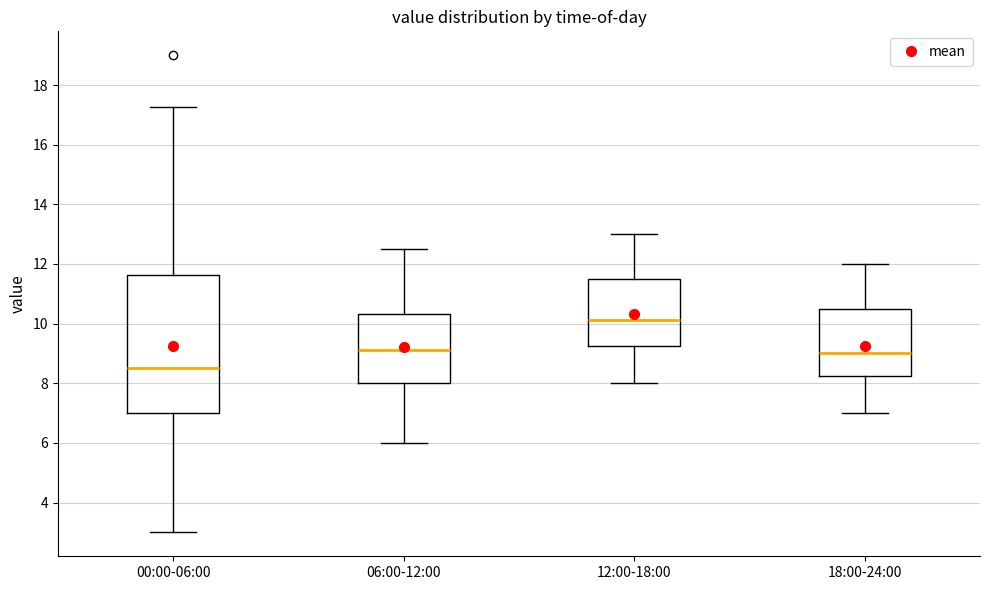

Where does the median line of the box for 18:00-24:00 sit on the y-axis? The values are not printed on the chart, so give them approximately, as read against the axis.

9.0